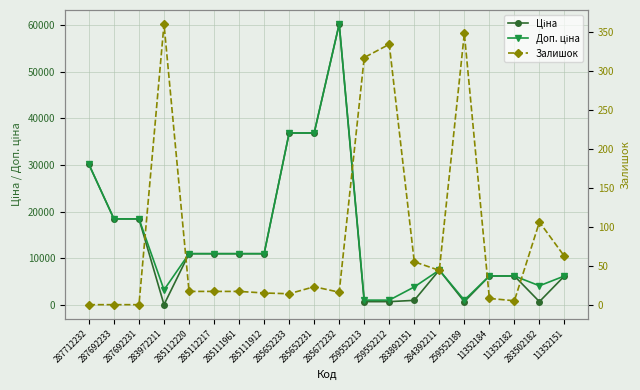

What is the label of the 11th point from the left?

285672232